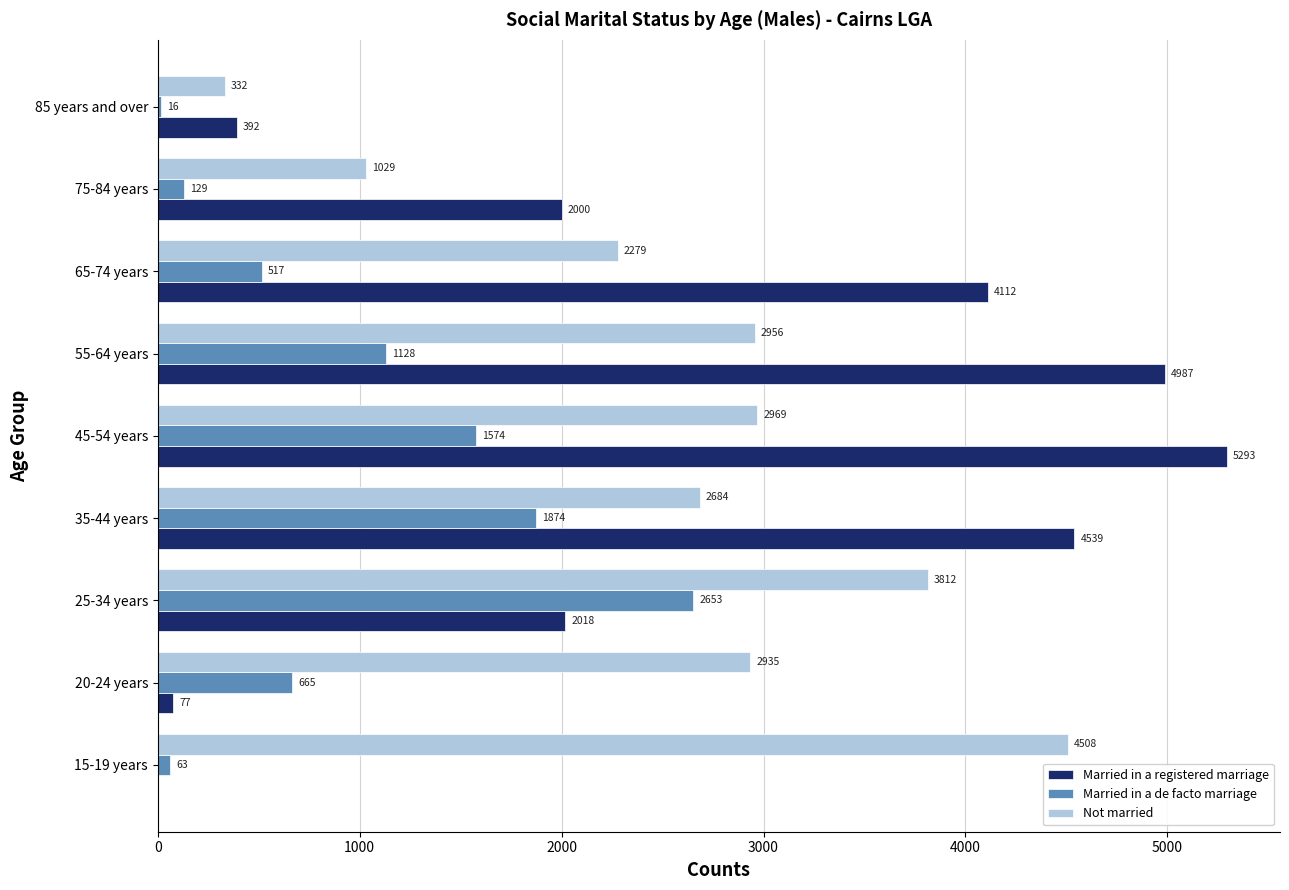

Which series changed the most between 20-24 years and 85 years and over?

Not married